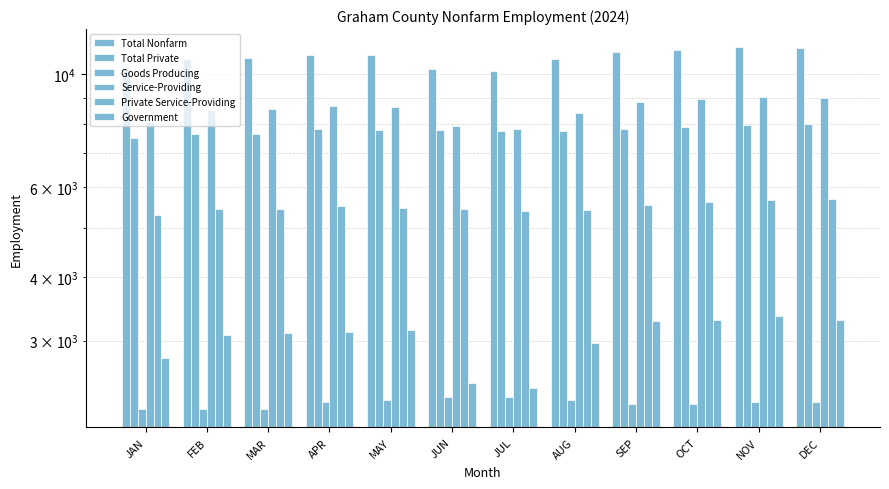

How many data points in Private Service-Providing are less than 5475?

6